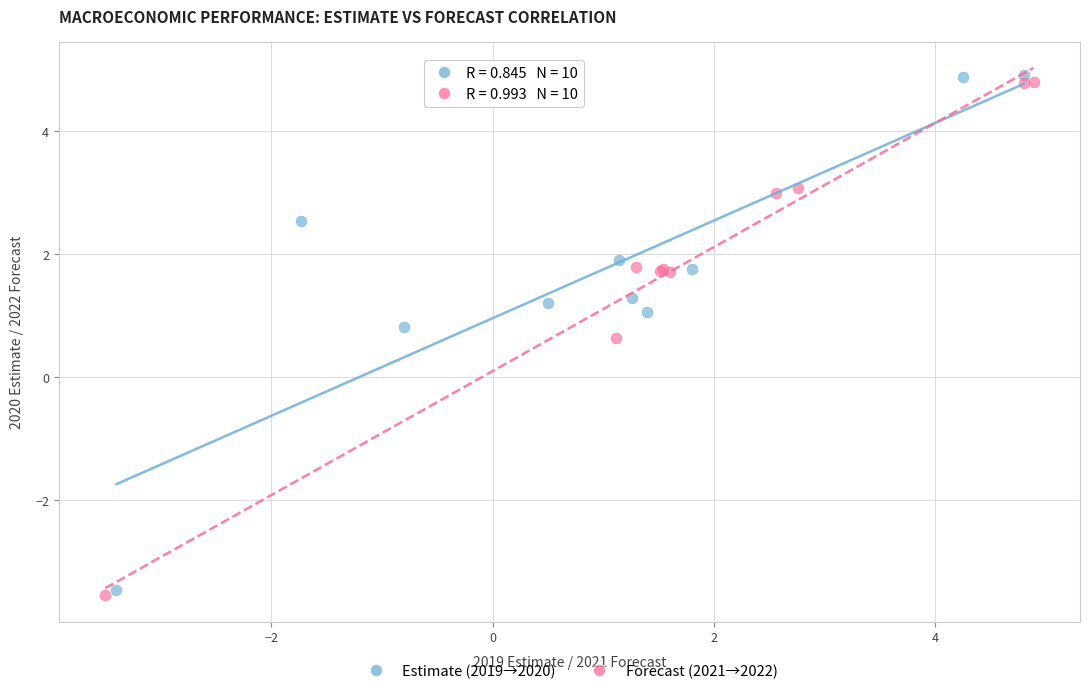

Which series has the largest Y range (max minus min)?

Estimate (2019→2020)